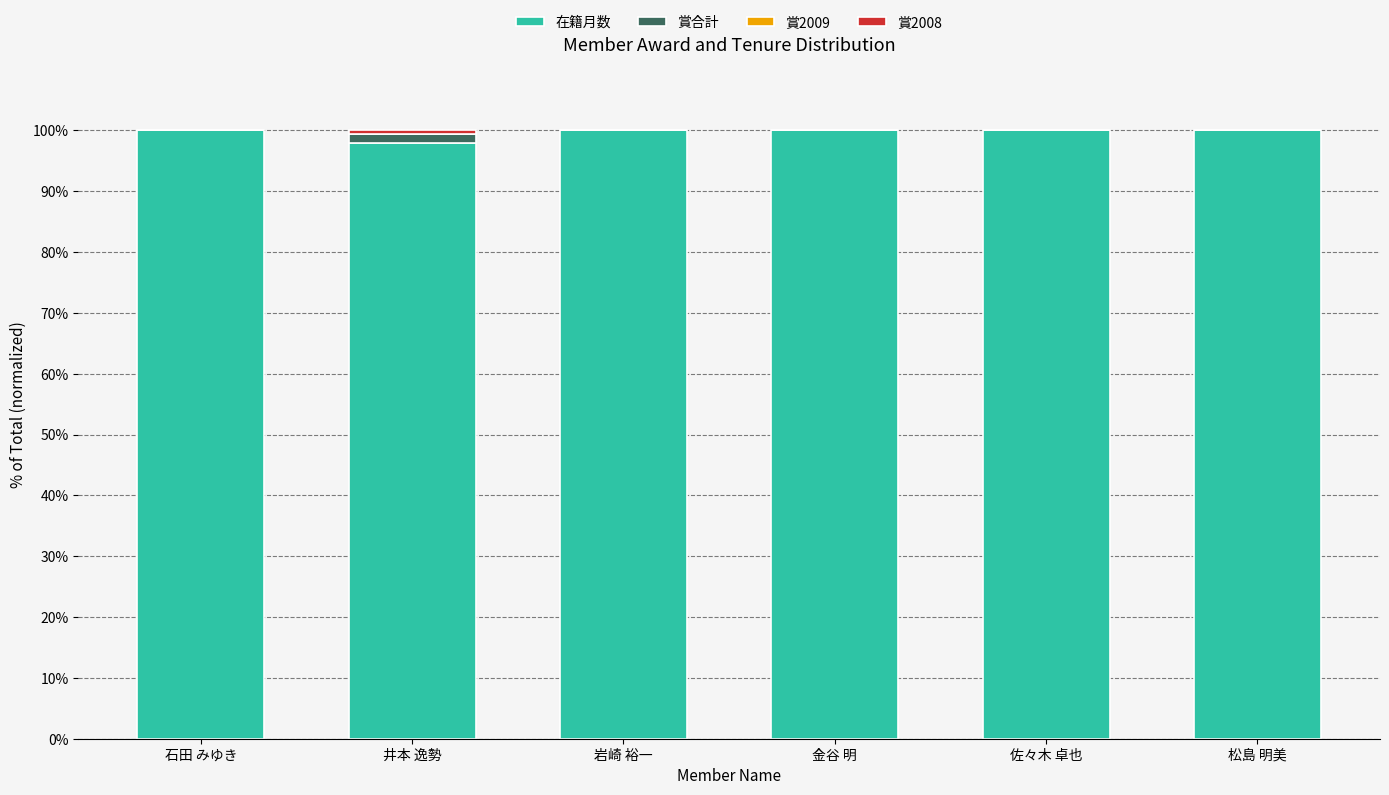

How many distinct data groups are displayed?

3